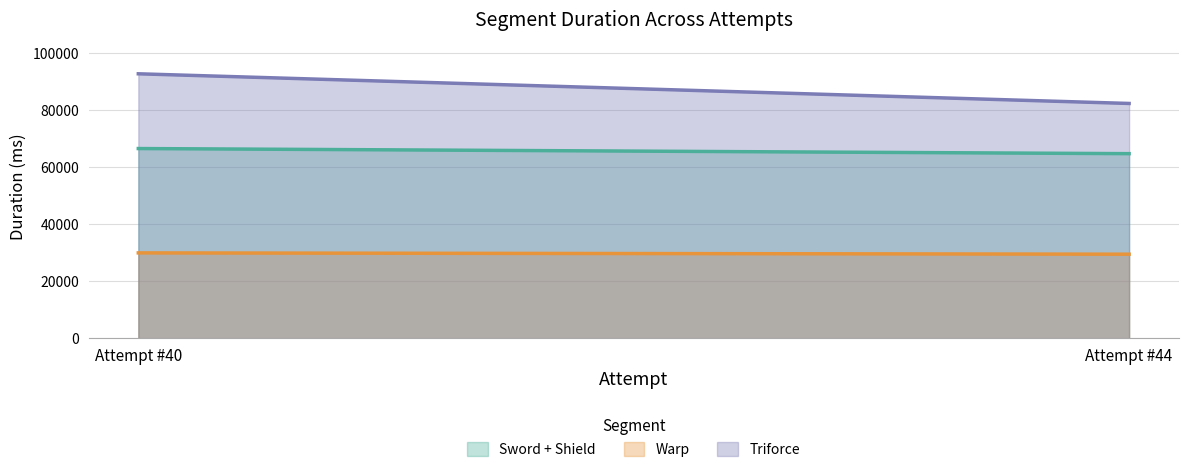

What is the value of the Triforce point at the 2nd from the left?

82423